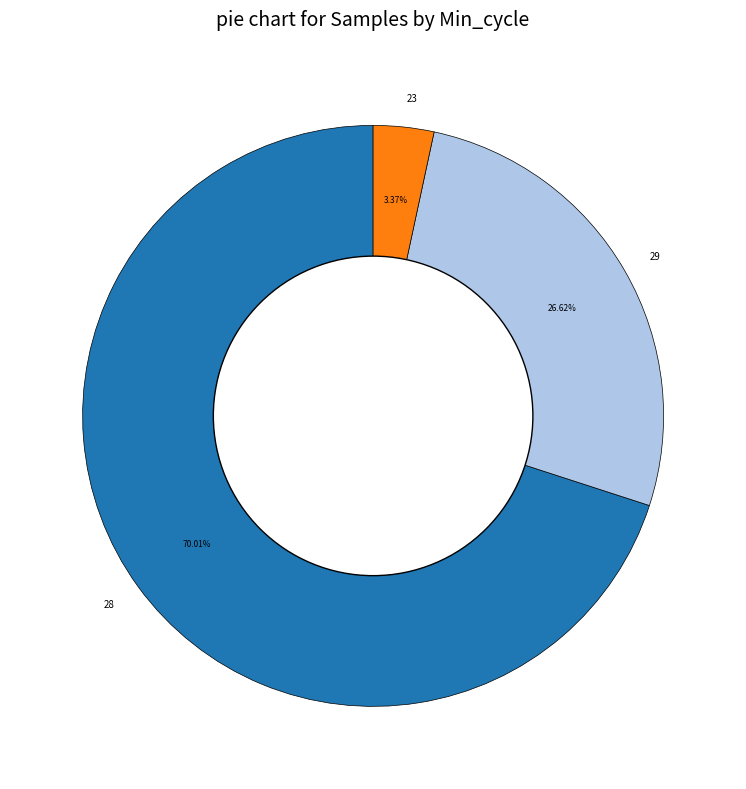

What percentage is the 29 slice, to the nearest percent?

27%